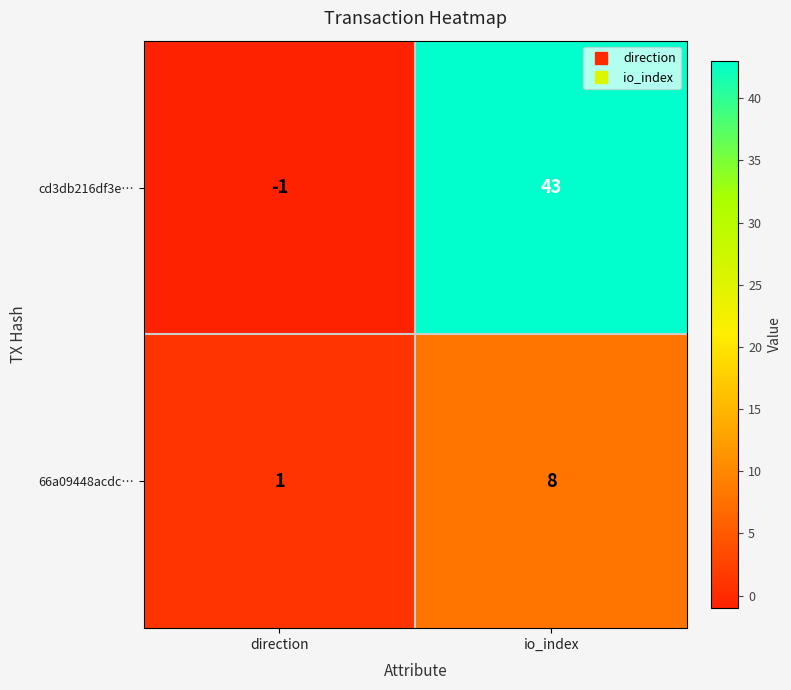

Rank the categories by cd3db216df3e… value from highest to lowest.

io_index, direction